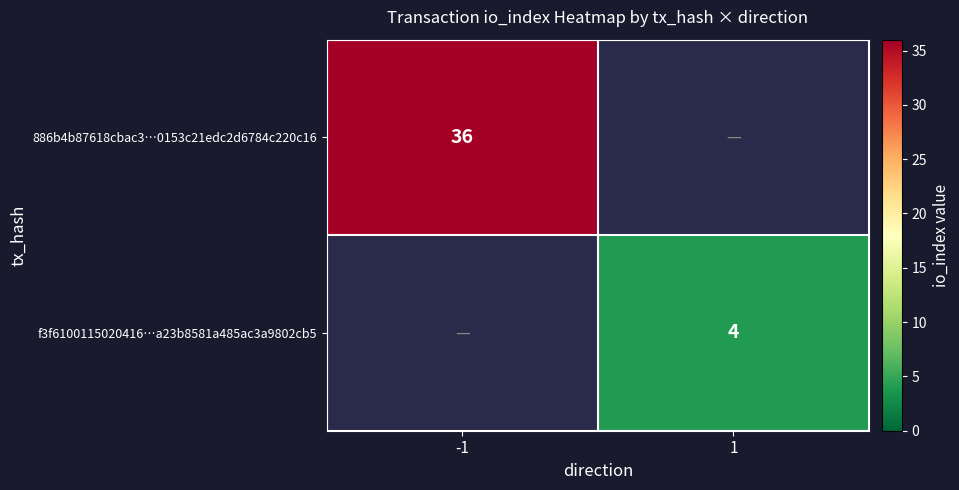

Is the value of f3f6100115020416…a23b8581a485ac3a9802cb5 at 1 greater than the value of 886b4b87618cbac3…0153c21edc2d6784c220c16 at -1?

No